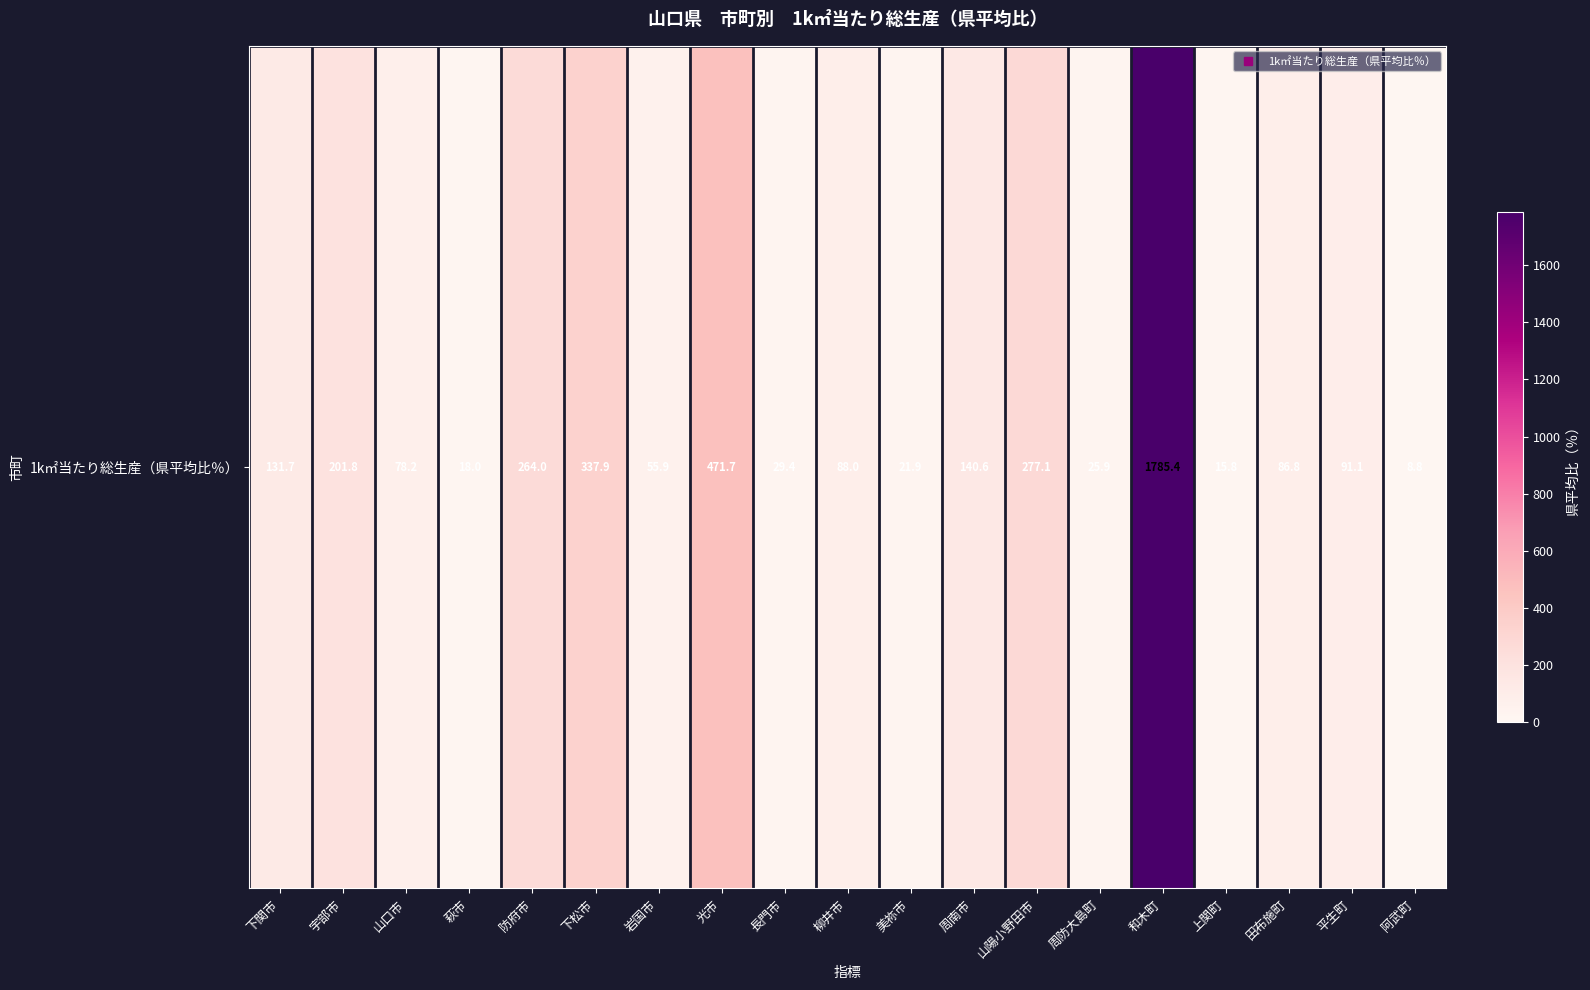

How many data points are less than 88?

9